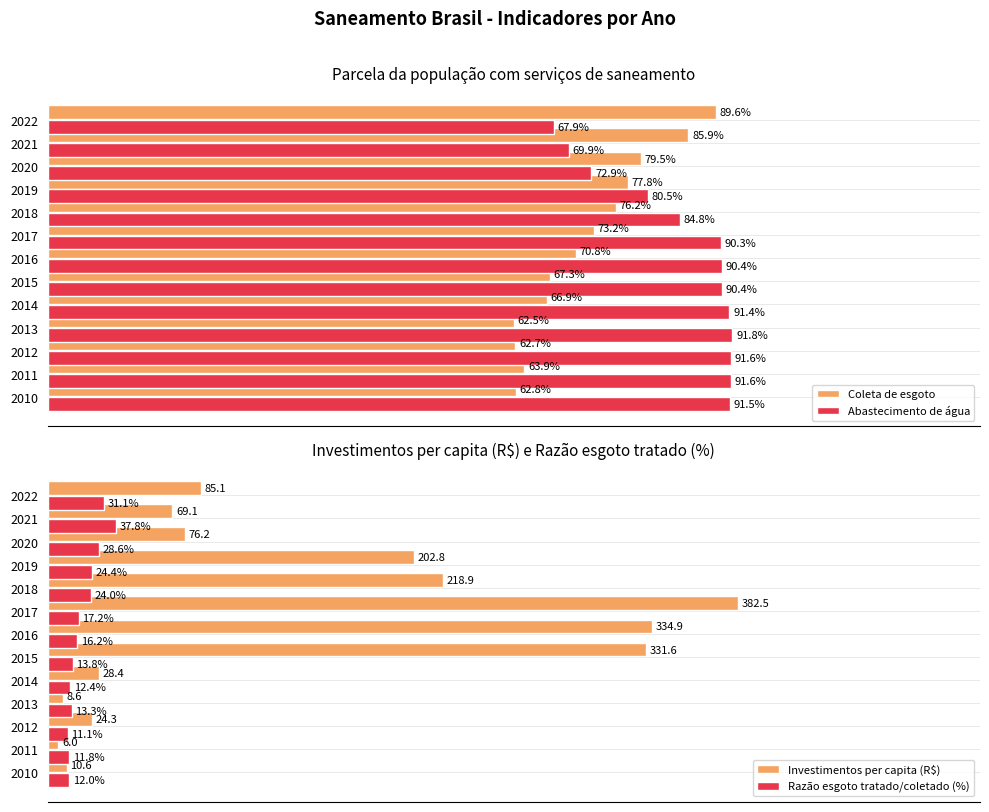

Rank the categories by Razão esgoto tratado/coletado (%) value from highest to lowest.

2021, 2022, 2020, 2019, 2018, 2017, 2016, 2015, 2013, 2014, 2010, 2011, 2012